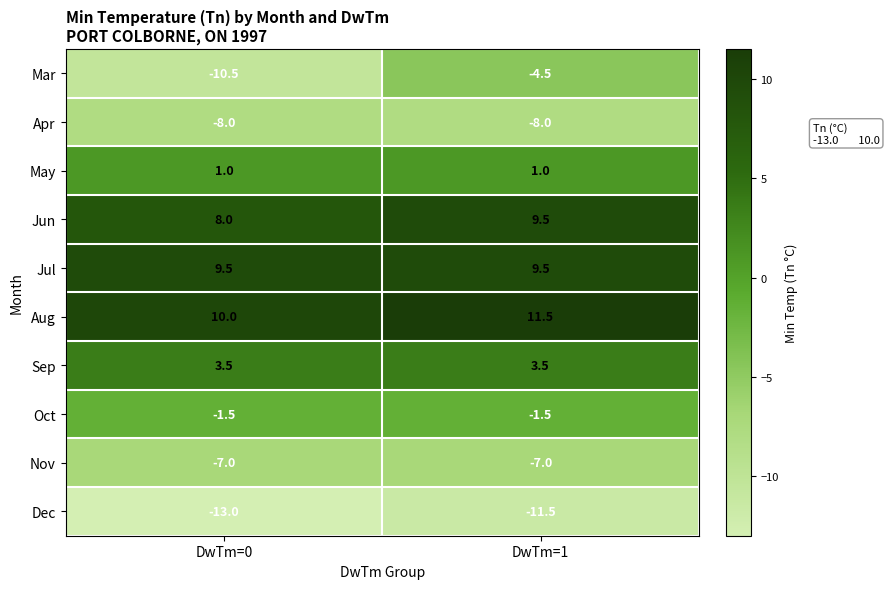

Which series has the largest total across all categories?

Aug